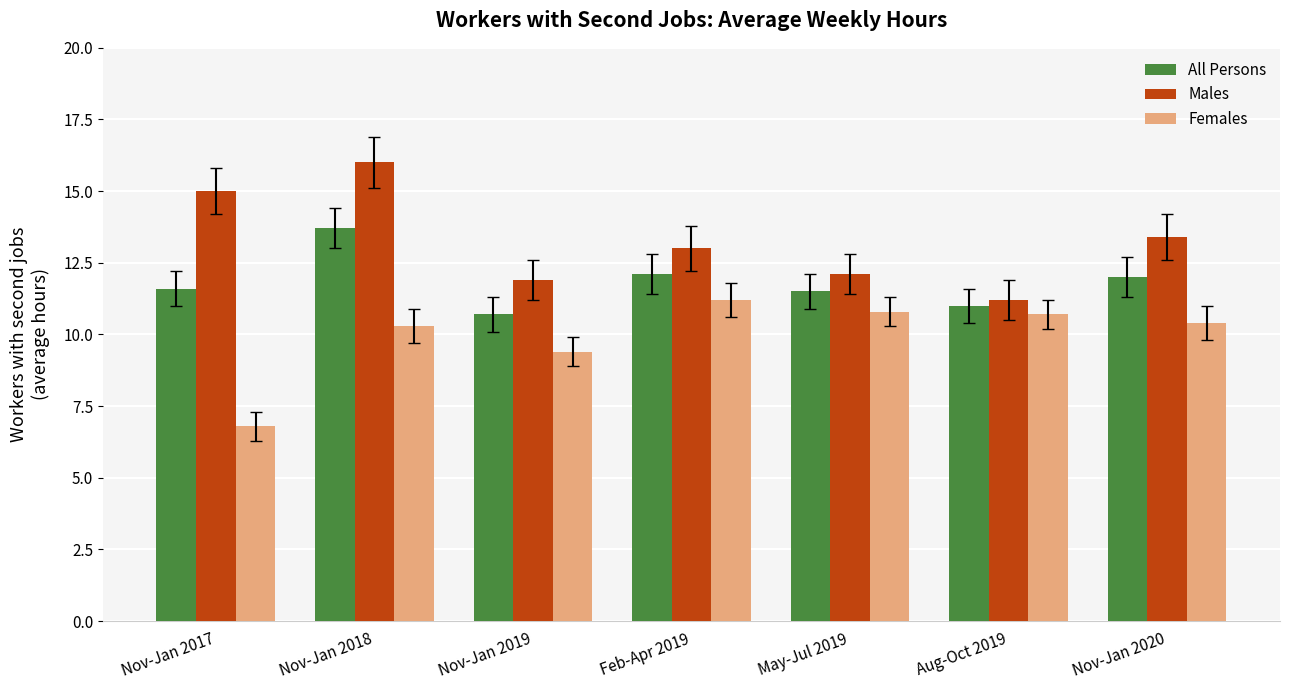

The value of Males at Nov-Jan 2018 is 16.0. True or false?

True